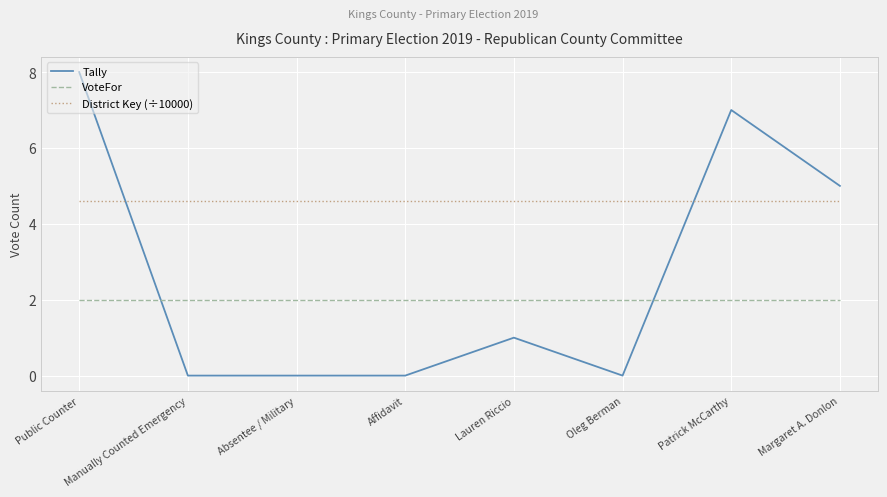

Reading left to right, list all the values displayed in this chart.

Tally: Public Counter=8.0	Manually Counted Emergency=0.0	Absentee / Military=0.0	Affidavit=0.0	Lauren Riccio=1.0	Oleg Berman=0.0	Patrick McCarthy=7.0	Margaret A. Donlon=5.0
VoteFor: Public Counter=2.0	Manually Counted Emergency=2.0	Absentee / Military=2.0	Affidavit=2.0	Lauren Riccio=2.0	Oleg Berman=2.0	Patrick McCarthy=2.0	Margaret A. Donlon=2.0
District Key (÷10000): Public Counter=4.6	Manually Counted Emergency=4.6	Absentee / Military=4.6	Affidavit=4.6	Lauren Riccio=4.6	Oleg Berman=4.6	Patrick McCarthy=4.6	Margaret A. Donlon=4.6